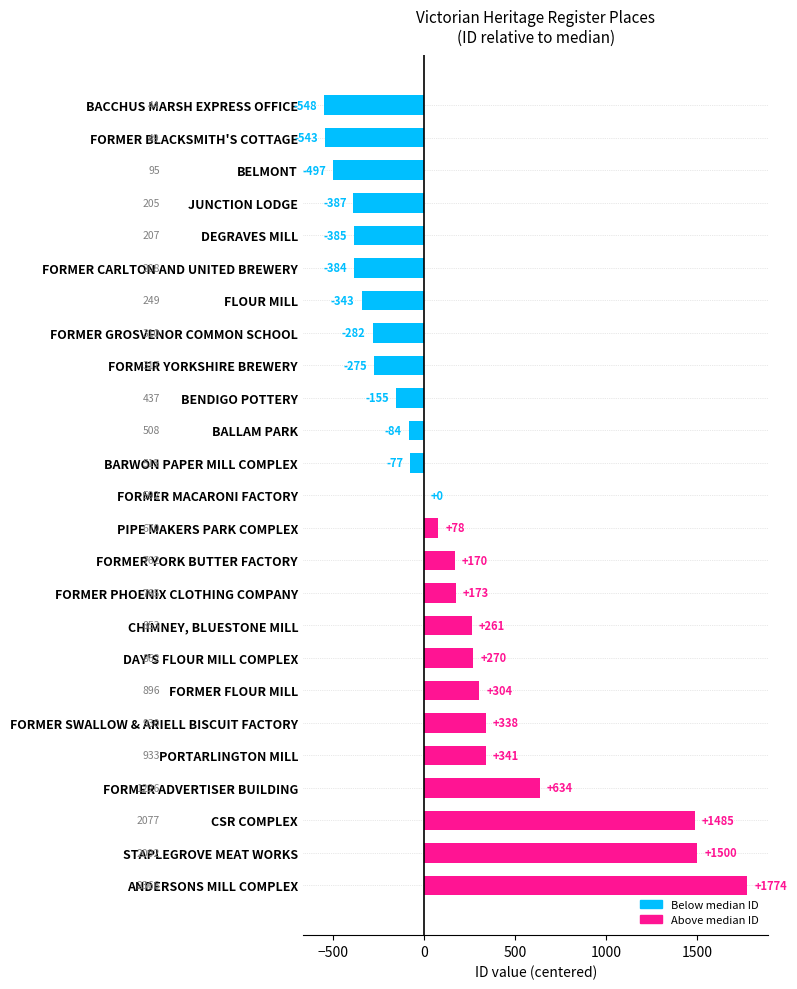

Which label corresponds to the largest value in the chart?

ANDERSONS MILL COMPLEX